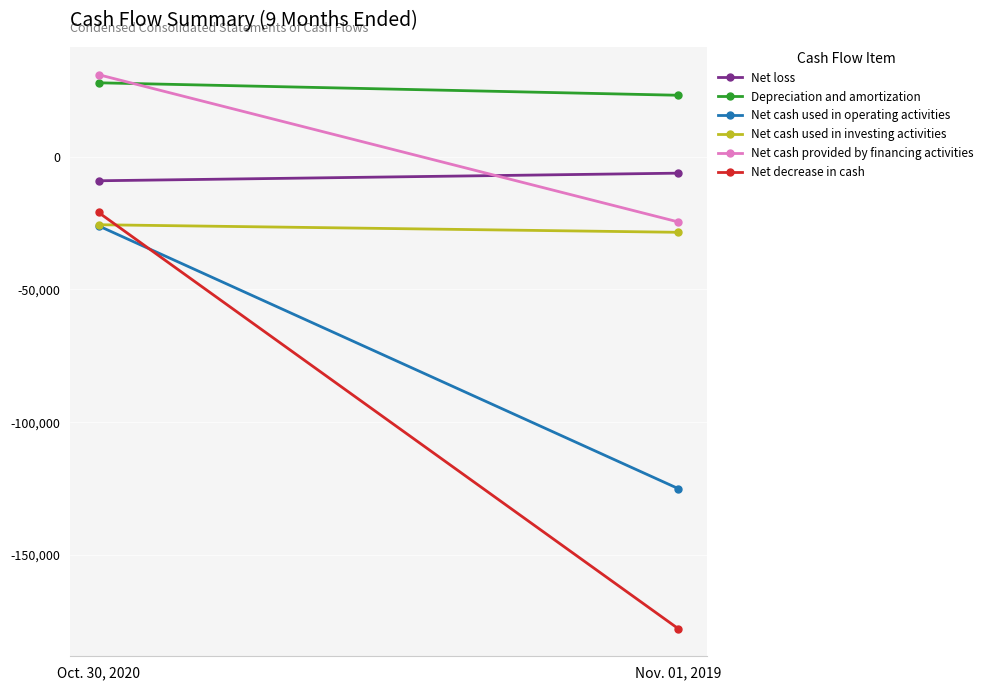

How many lines are shown in the chart?

6